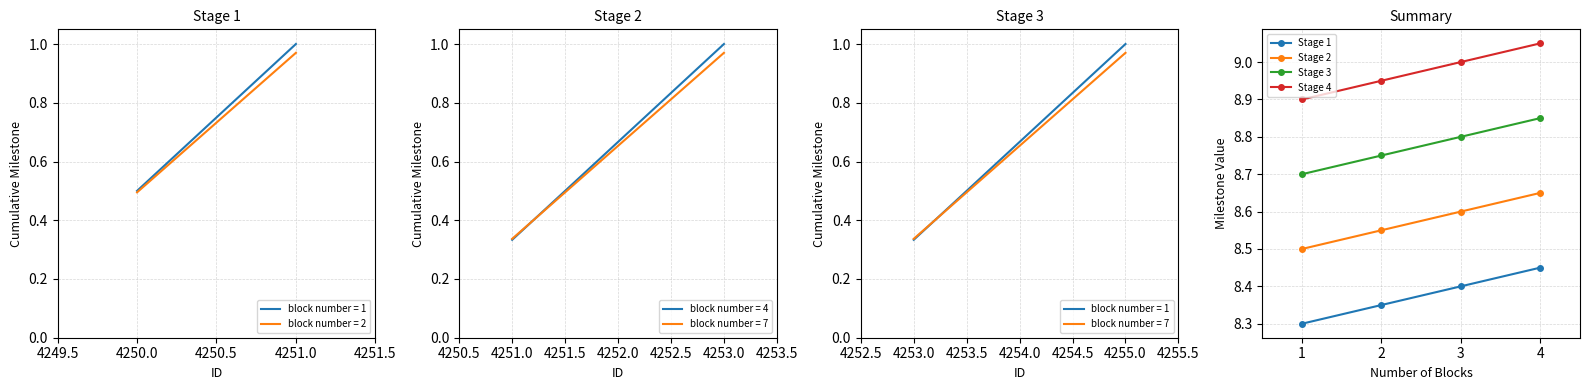

How many distinct data groups are displayed?

4